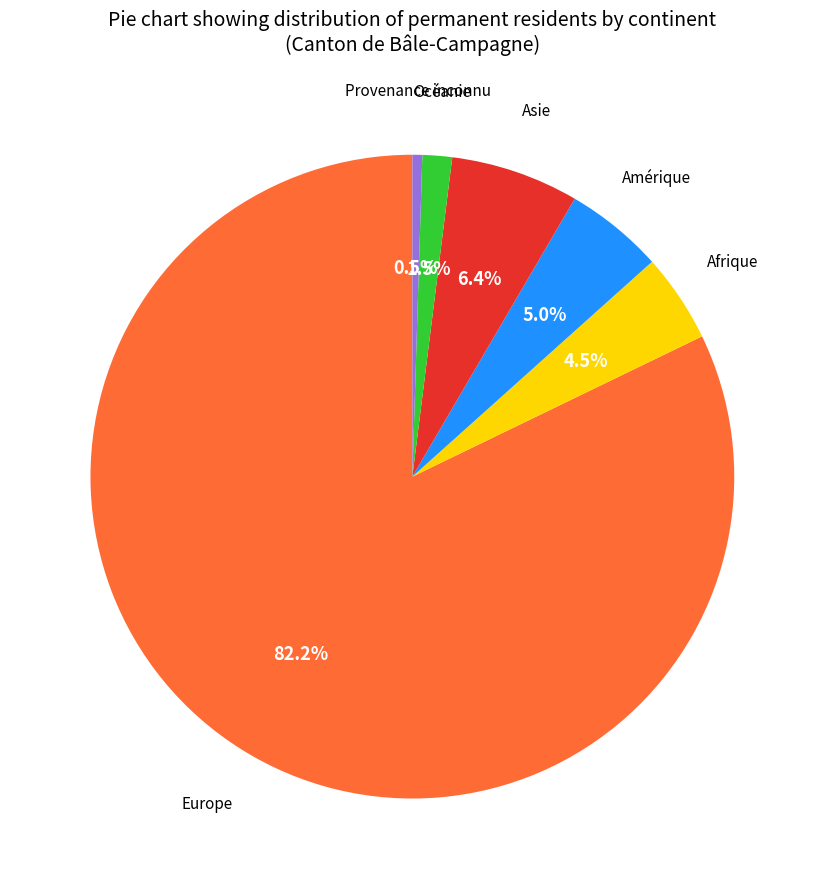

Does any single category account for the majority?

Yes